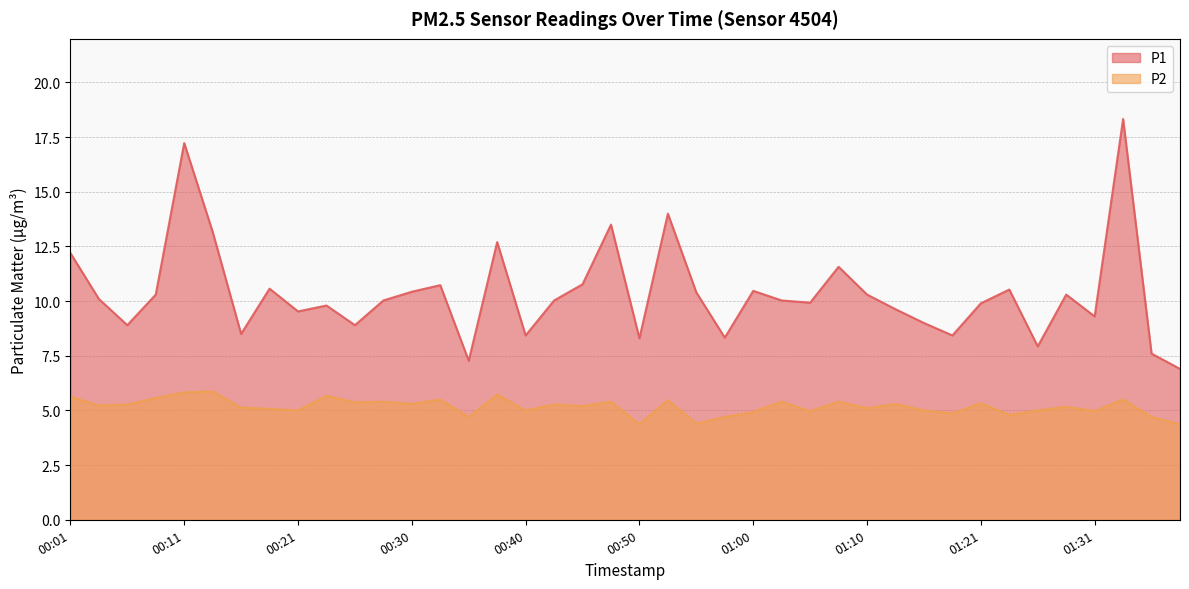

What is the approximate value of P1 at 00:55?

10.4